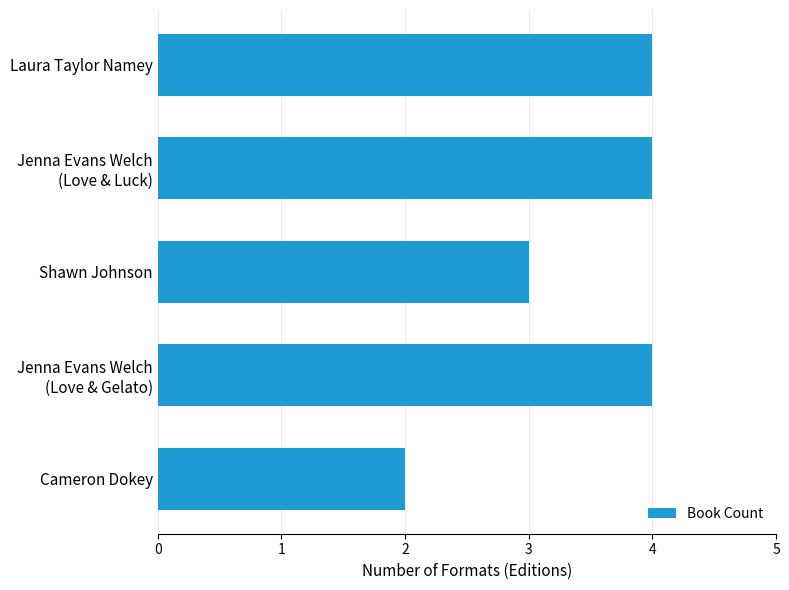

At which label is the value closest to 3?

Shawn Johnson